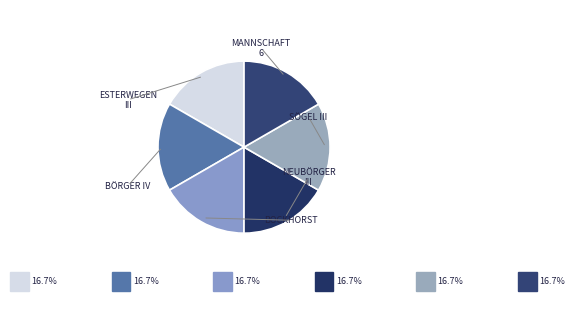

Rank the categories by value from highest to lowest.

Sögel III, Bockhorst, Neubörger III, Esterwegen III, Mannschaft 6, Börger IV